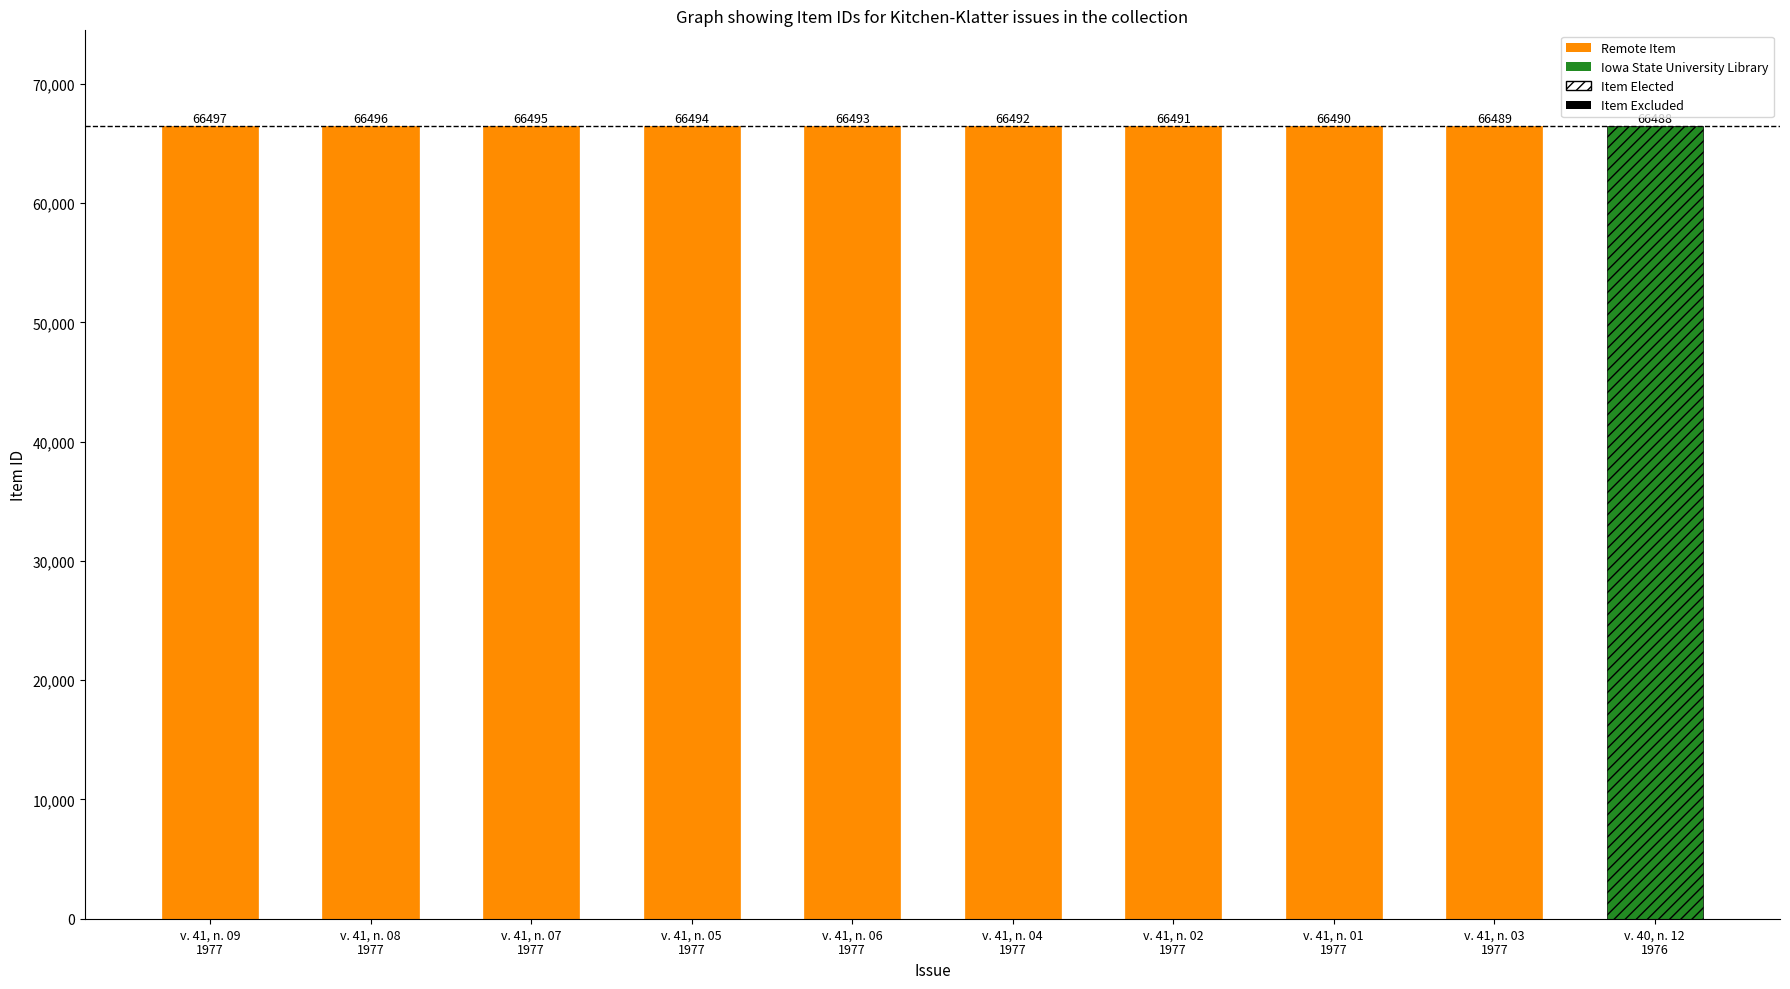

What is the change in value from v. 41, n. 01
1977 to v. 41, n. 03
1977?

-1